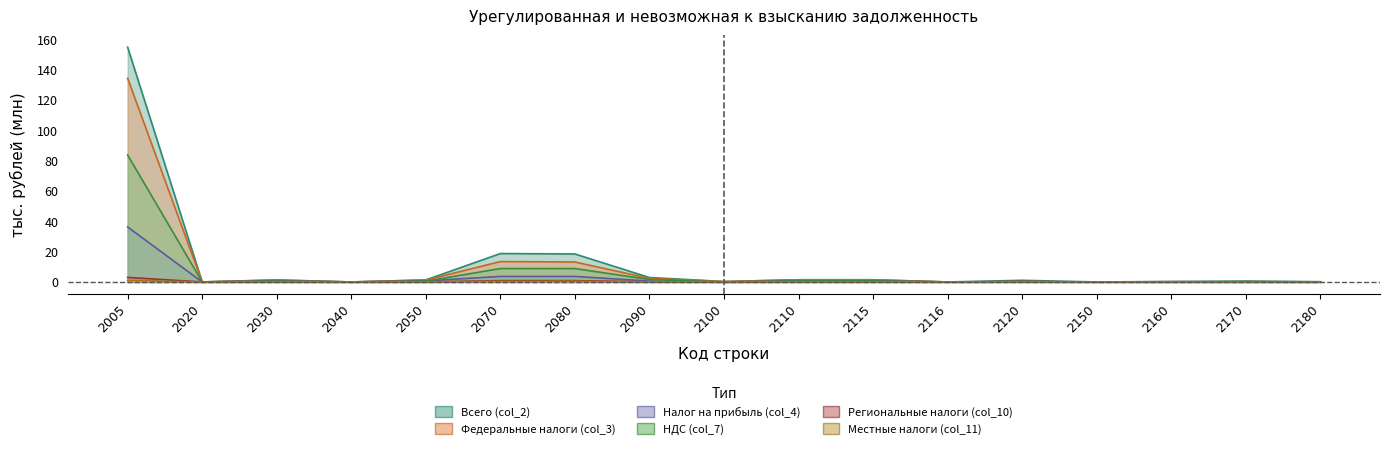

How many values in the Региональные налоги (col_10) series exceed 0?

16